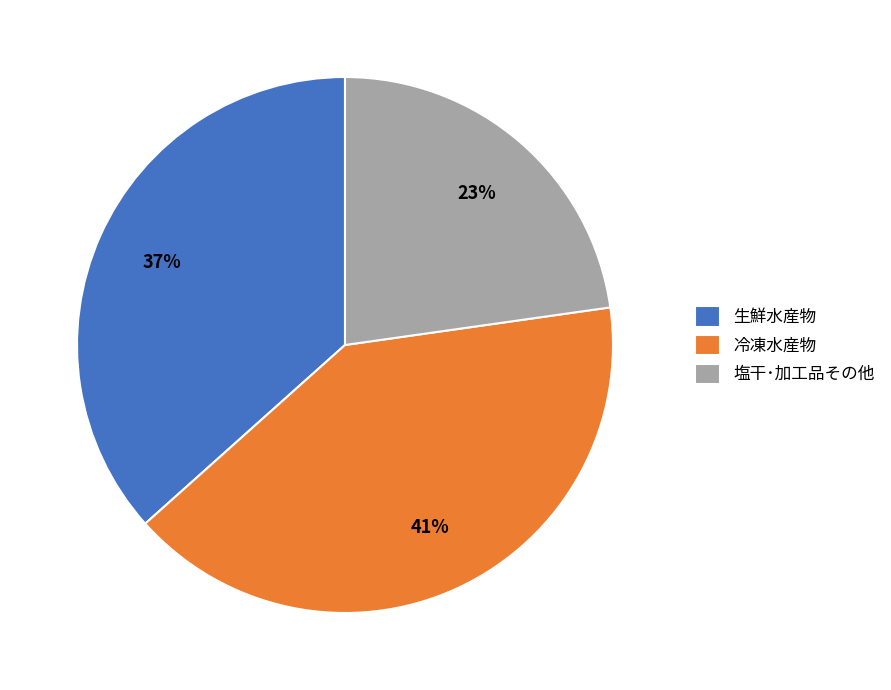

Is the sum of 生鮮水産物 and 冷凍水産物 greater than half?

Yes